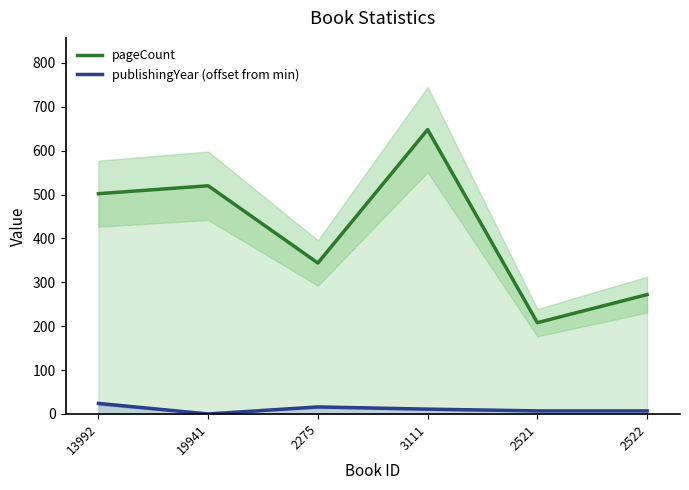

What is the difference between the maximum and second lowest values in the pageCount series?

376